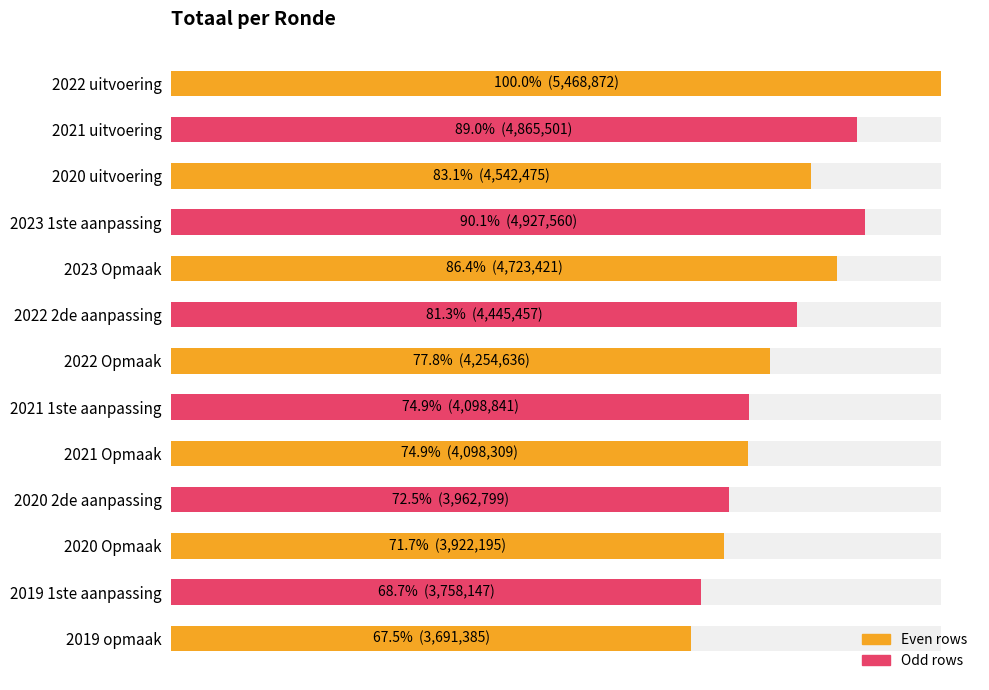

What is the greatest value displayed?

5468872